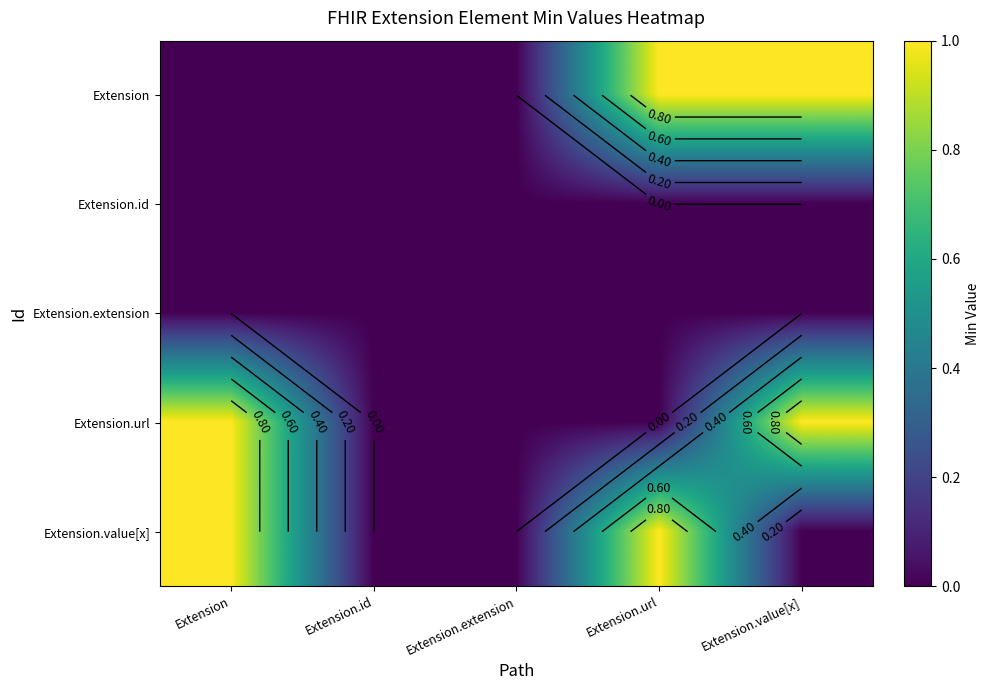

How many positive values does the Extension.value[x] series have?

2